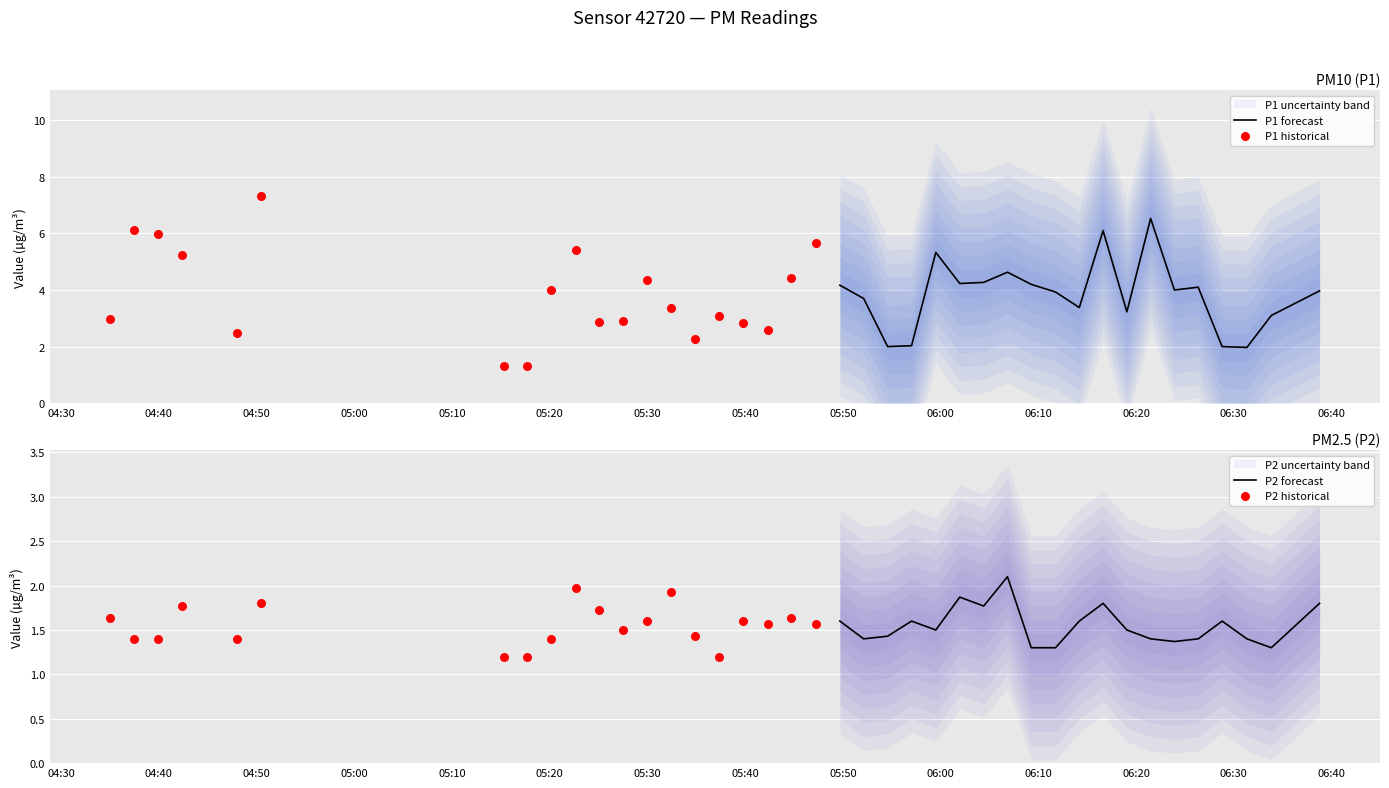

Which series reaches the maximum Y coordinate?

P1 historical